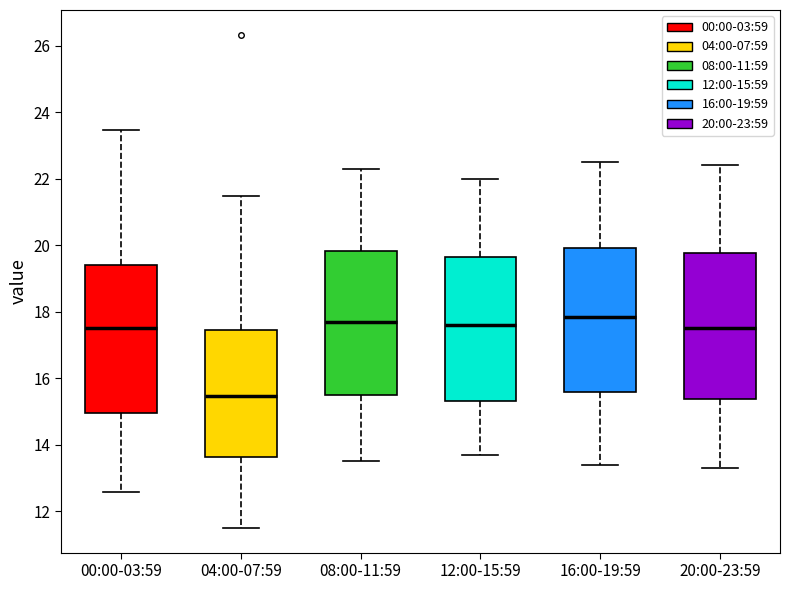

Reading left to right, transcribe this box plot: for each box, give where its median line is, the range the box spans, and where its two whiskers end, as read against the y-axis. The values are not printed on the chart, so give them approximately, as read against the axis.

00:00-03:59: median 17.6, box 15.0 to 19.4, whiskers 12.6 to 23.4
04:00-07:59: median 15.4, box 13.6 to 17.4, whiskers 11.6 to 21.4
08:00-11:59: median 17.8, box 15.6 to 19.8, whiskers 13.6 to 22.4
12:00-15:59: median 17.6, box 15.4 to 19.6, whiskers 13.8 to 22.0
16:00-19:59: median 17.8, box 15.6 to 20.0, whiskers 13.4 to 22.6
20:00-23:59: median 17.6, box 15.4 to 19.8, whiskers 13.4 to 22.4